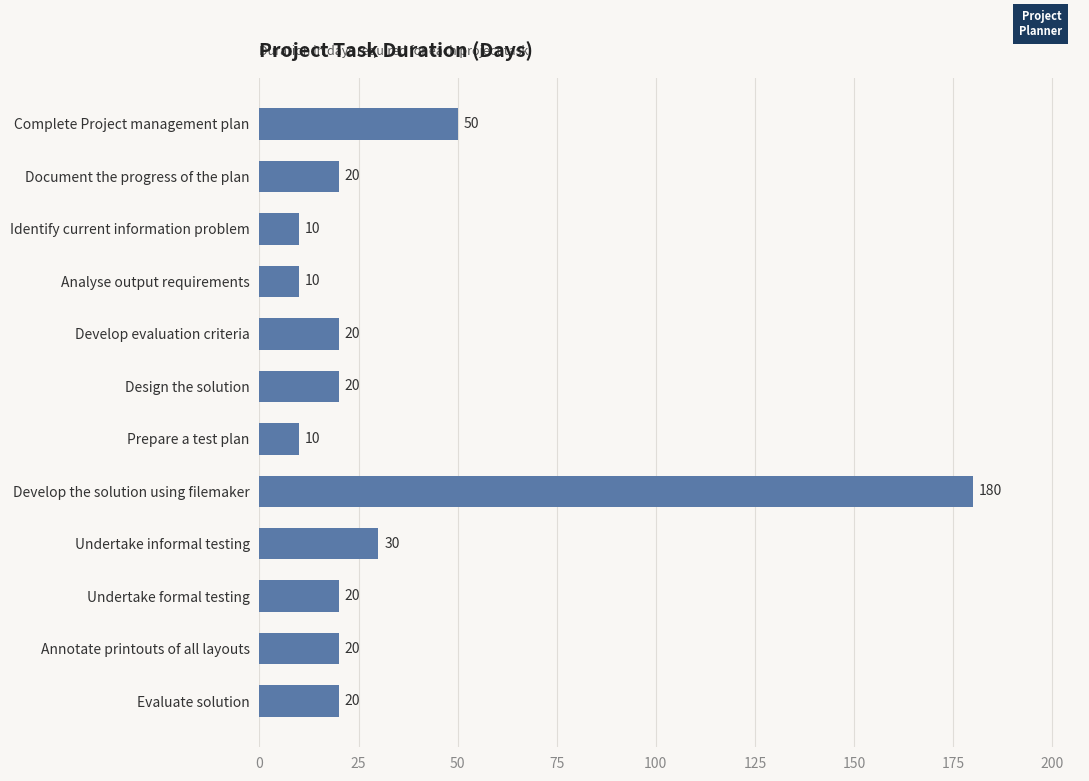

Which has a higher value, Analyse output requirements or Document the progress of the plan?

Document the progress of the plan